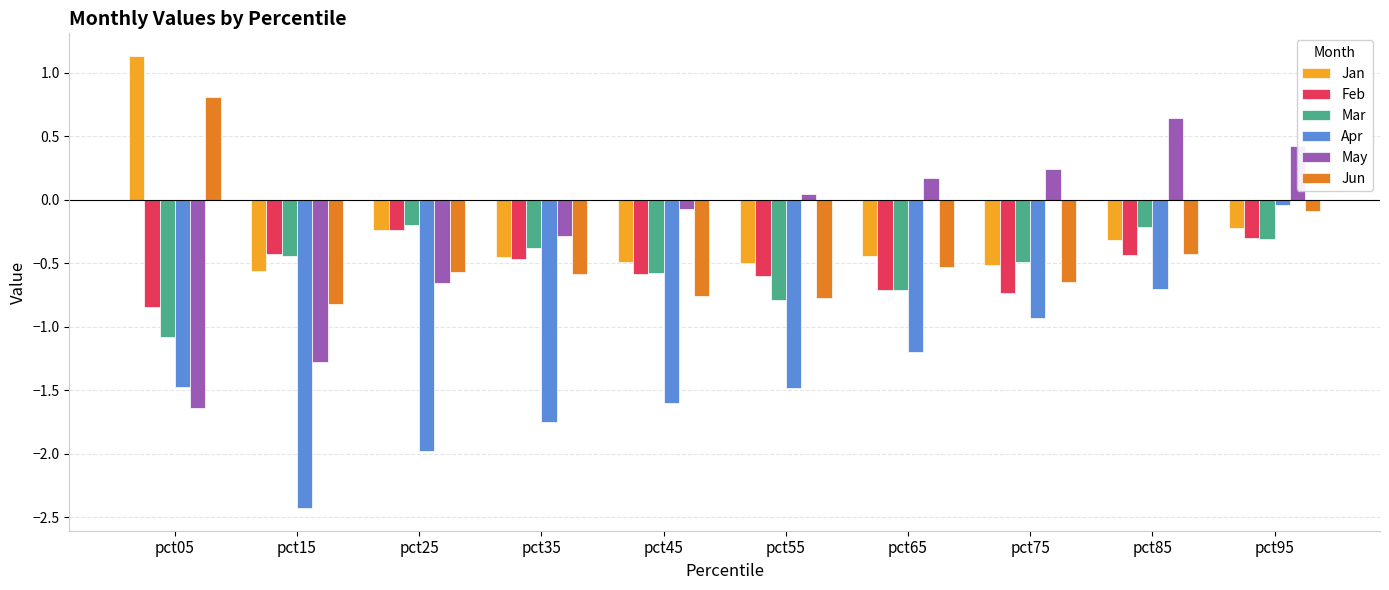

Is the value of May at pct85 greater than the value of Mar at pct35?

Yes